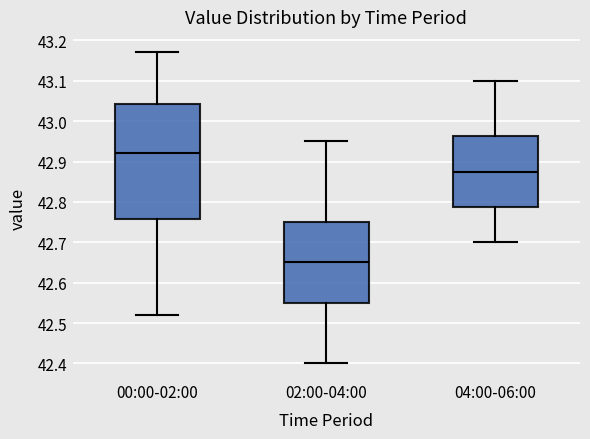

Which box's median line is the highest?

00:00-02:00